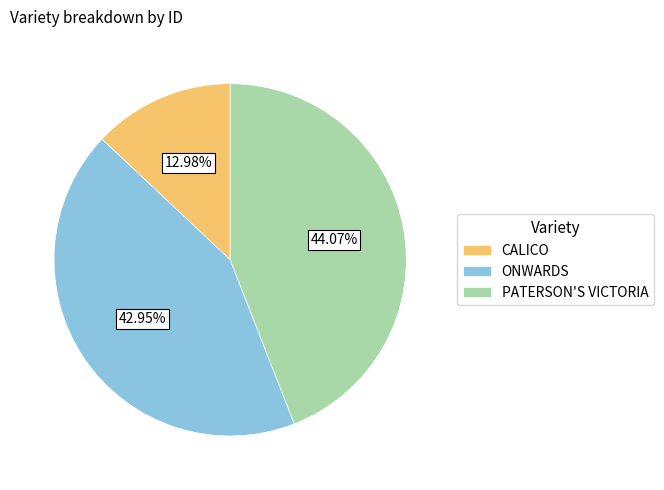

Is it true that CALICO is 13% of the pie?

True